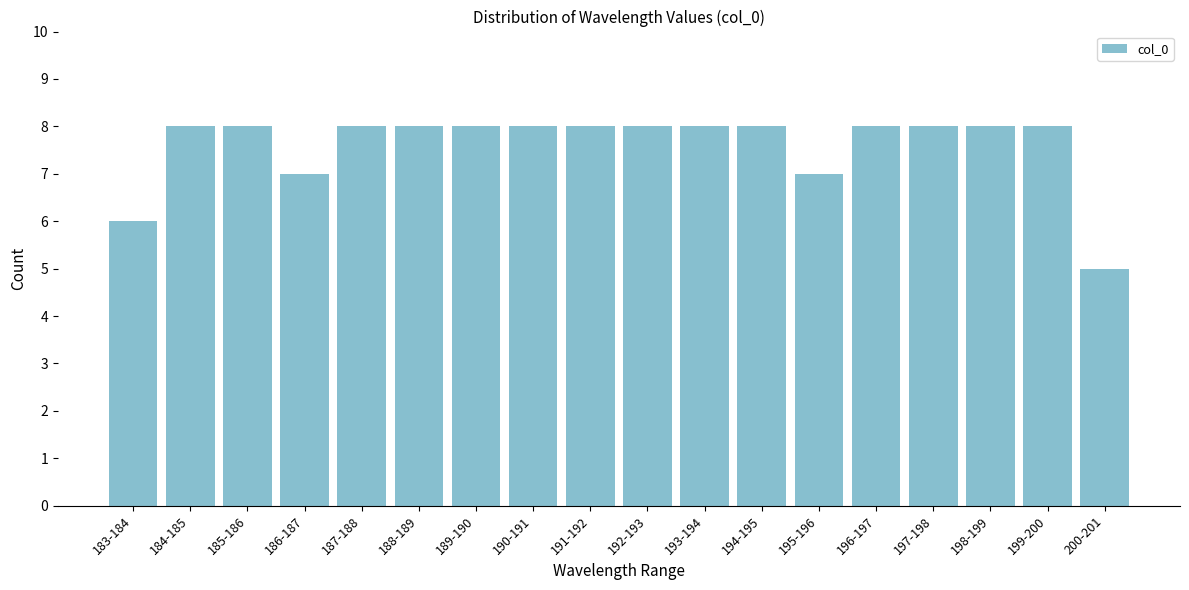

Reading right to left, what are all the values shown in this chart?

200-201=5	199-200=8	198-199=8	197-198=8	196-197=8	195-196=7	194-195=8	193-194=8	192-193=8	191-192=8	190-191=8	189-190=8	188-189=8	187-188=8	186-187=7	185-186=8	184-185=8	183-184=6